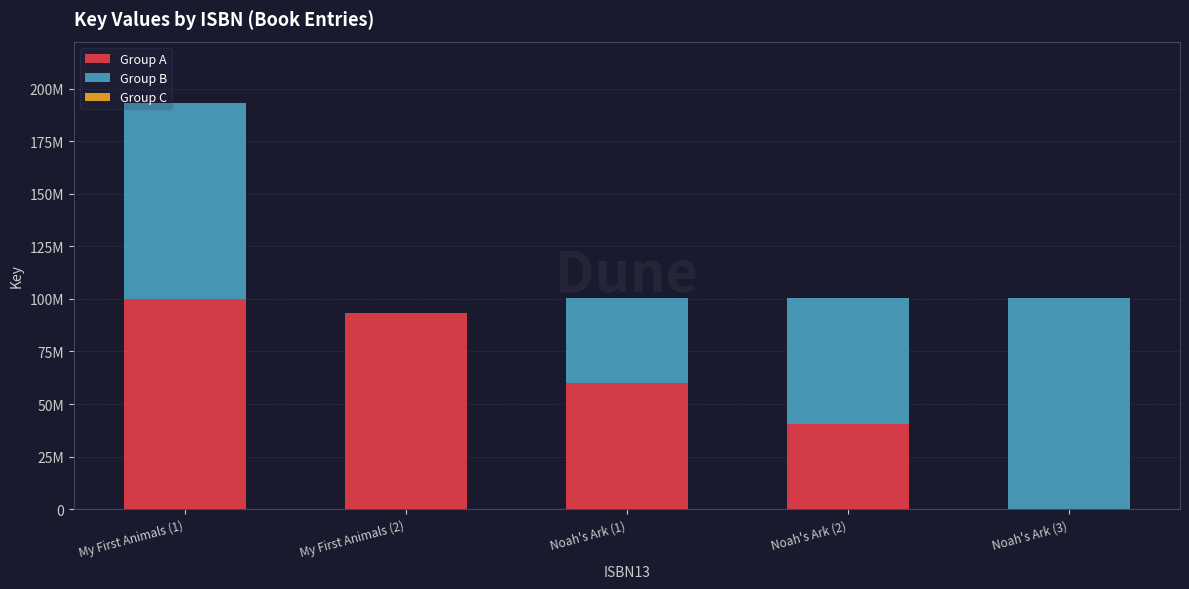

Does the chart contain stacked bars?

Yes